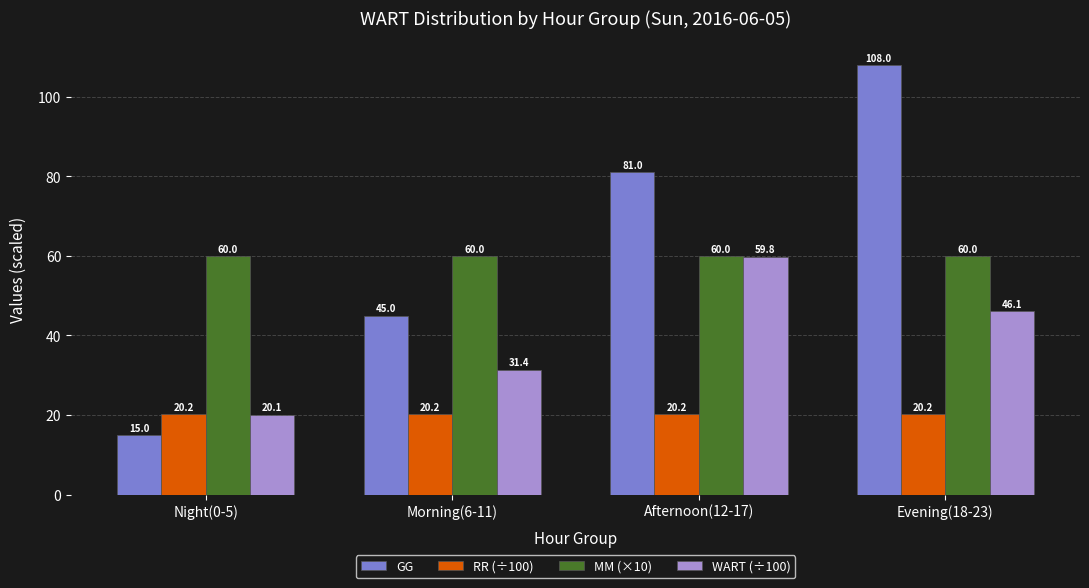

At how many categories does at least one series exceed 27?

4